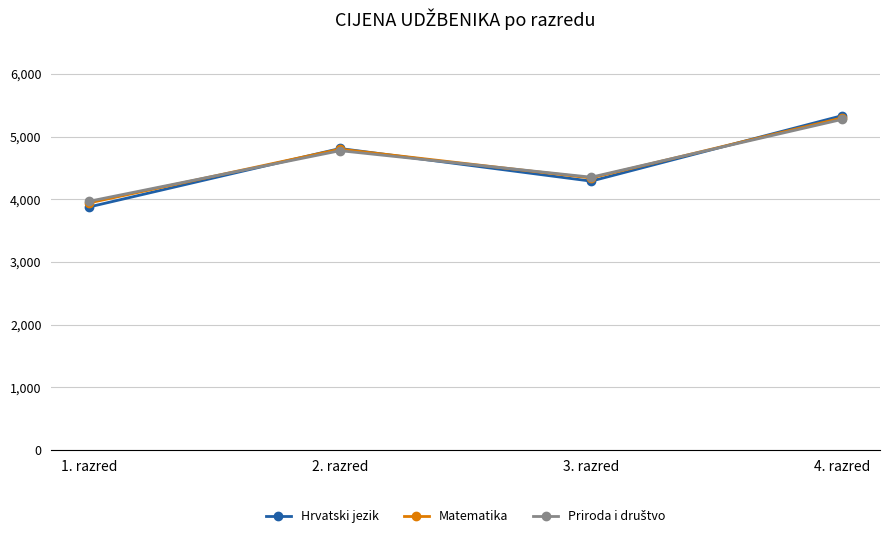

What is the label of the 2nd point from the left?

2. razred